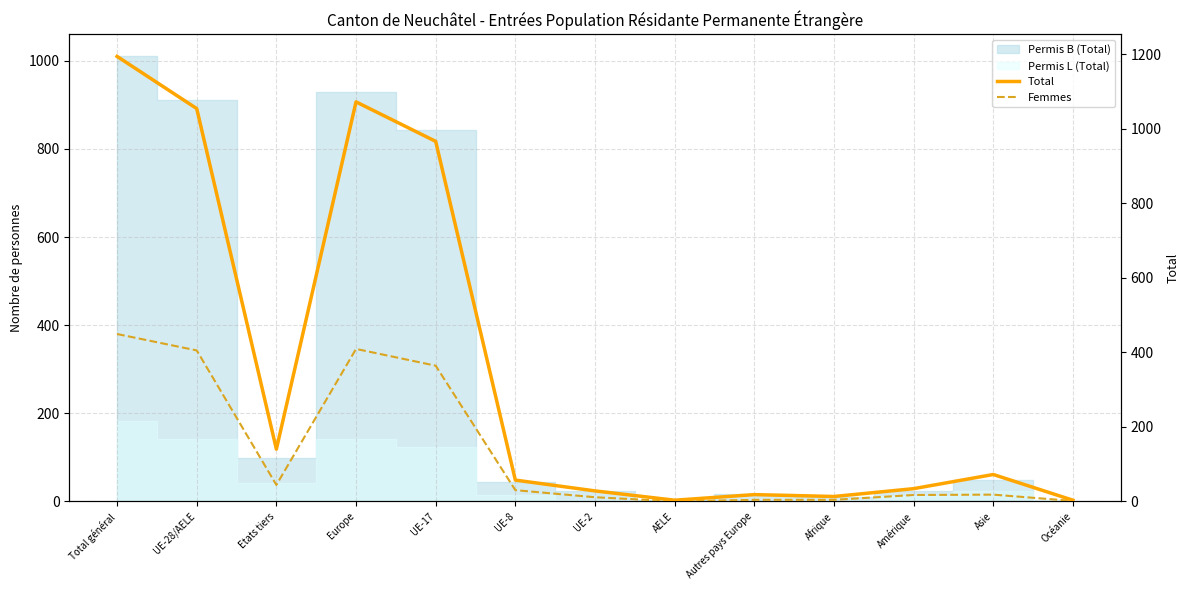

What is the difference between the maximum and second lowest values in the Total series?

1191